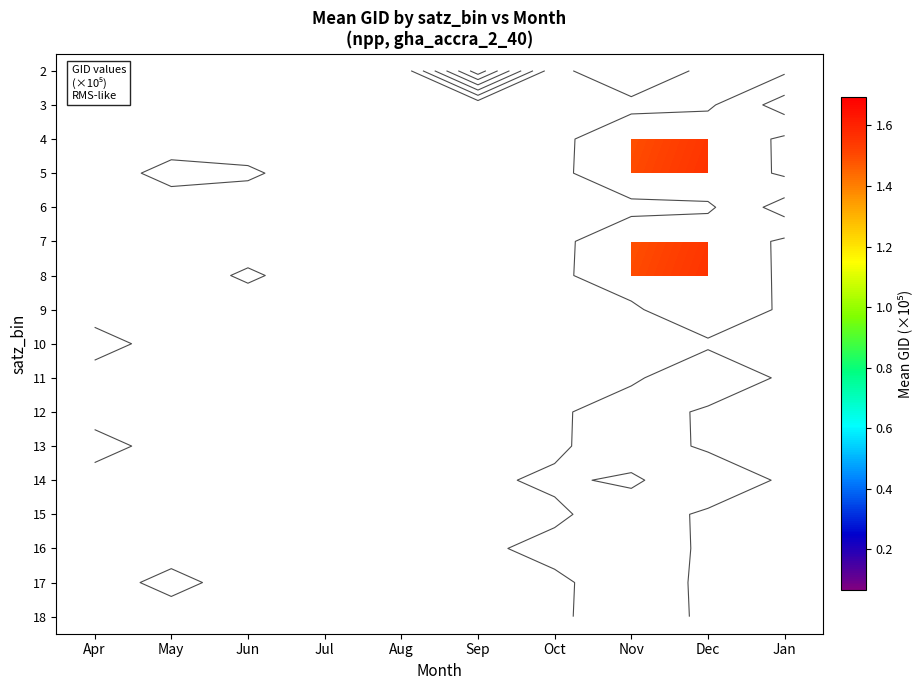

Which has a higher value, Aug or May?

May